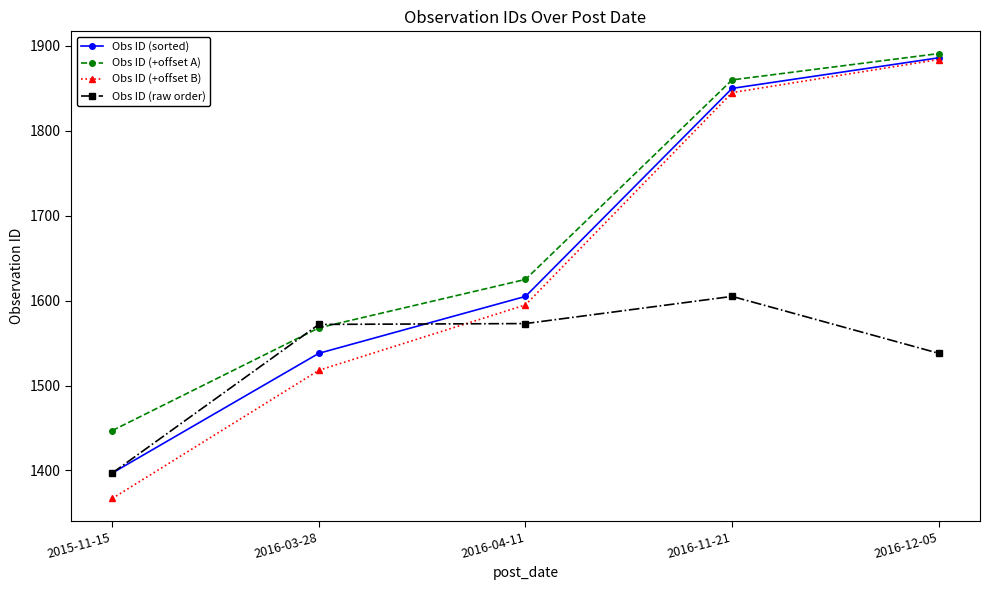

What is the value of the Obs ID (sorted) point at the 4th from the left?

1850